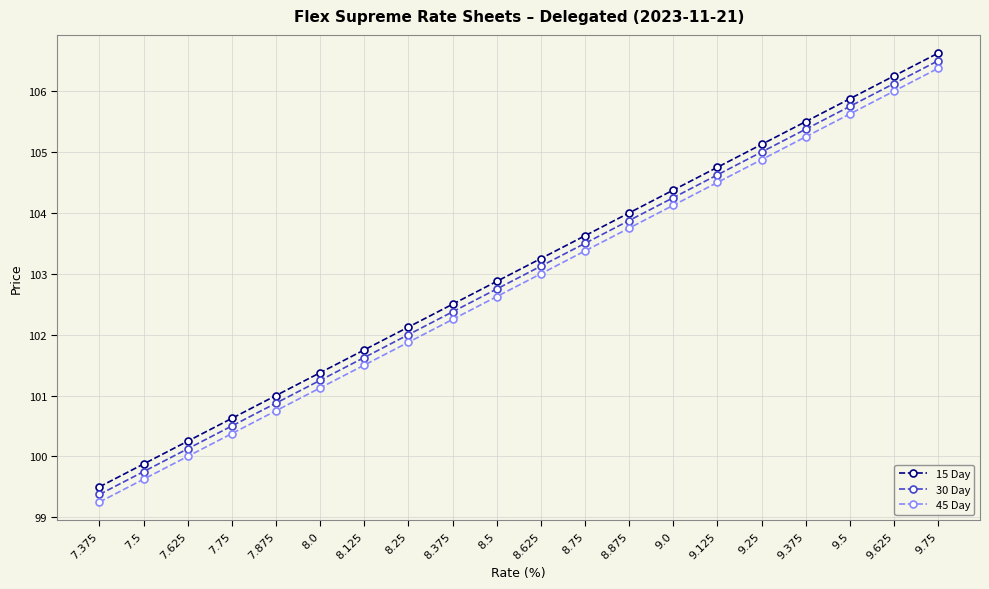

What is the maximum value shown in the chart?

106.6